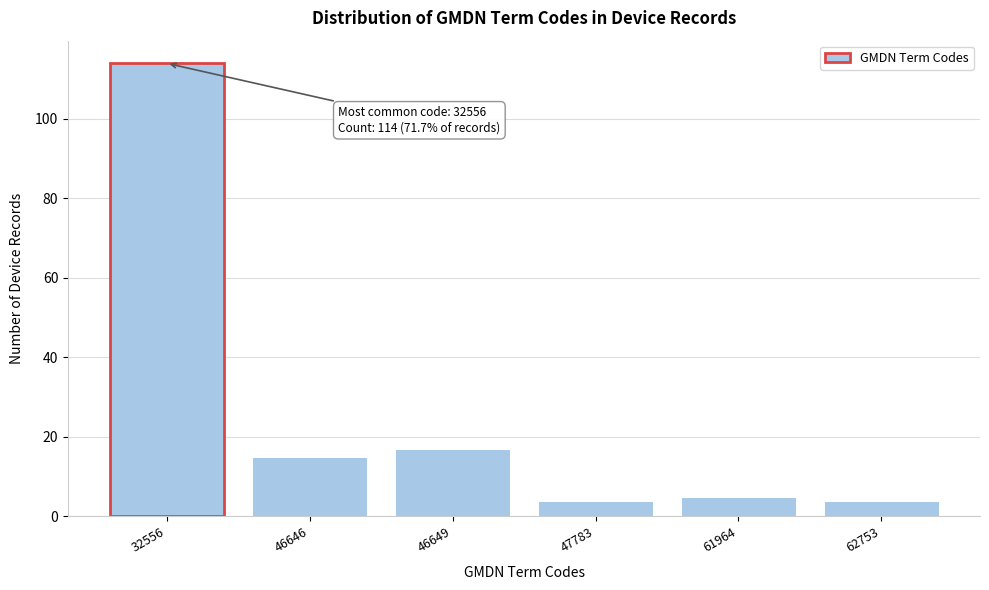

Reading right to left, extract all data points from this chart.

62753=4	61964=5	47783=4	46649=17	46646=15	32556=114